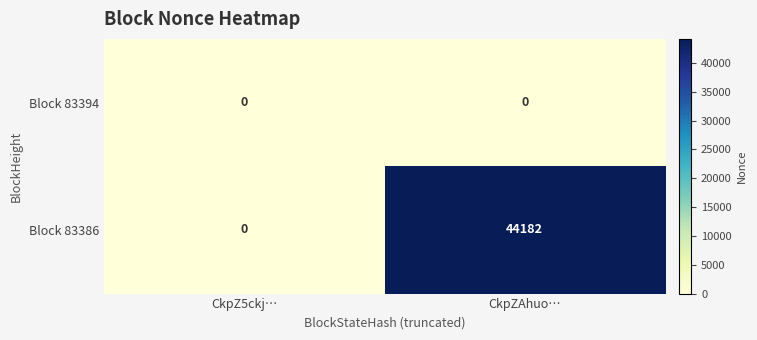

Rank the series by their average value, from lowest to highest.

Block 83394, Block 83386